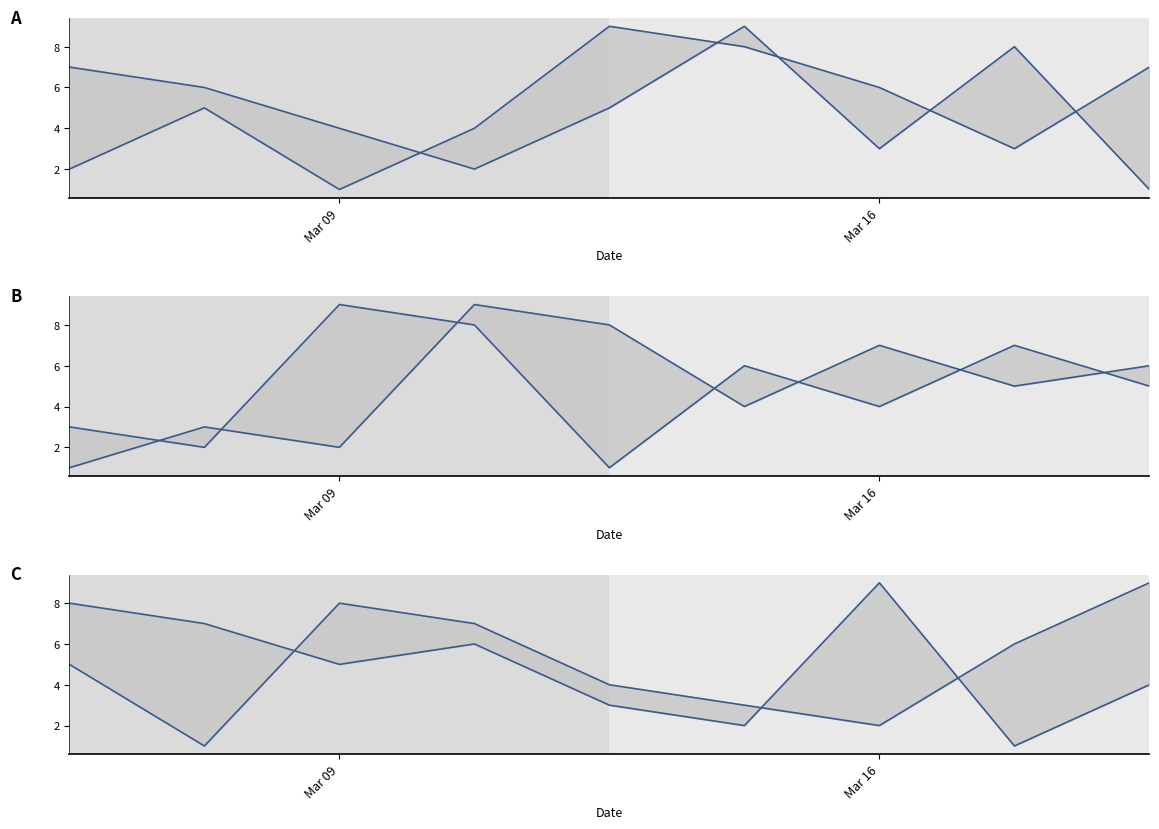

Is this an area chart (filled region under the line)?

No